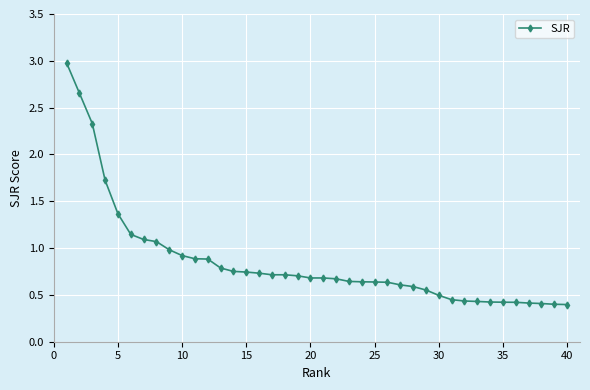

What is the sum of all values?

34.2